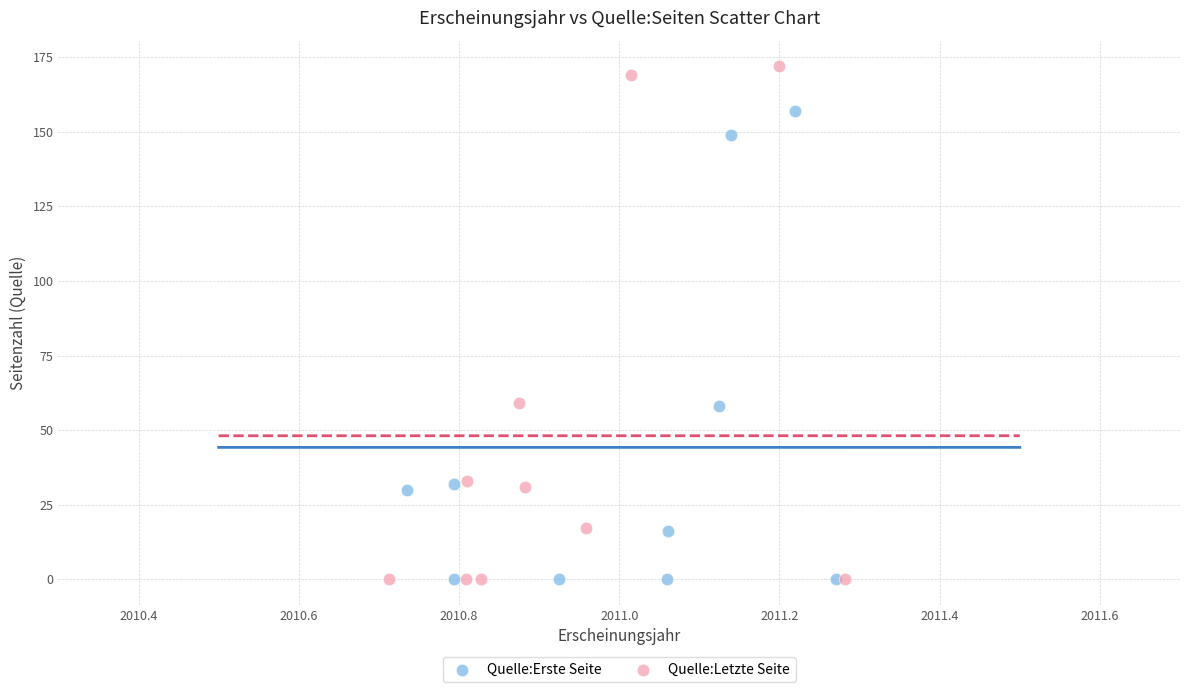

Which series has the largest Y range (max minus min)?

Quelle:Letzte Seite